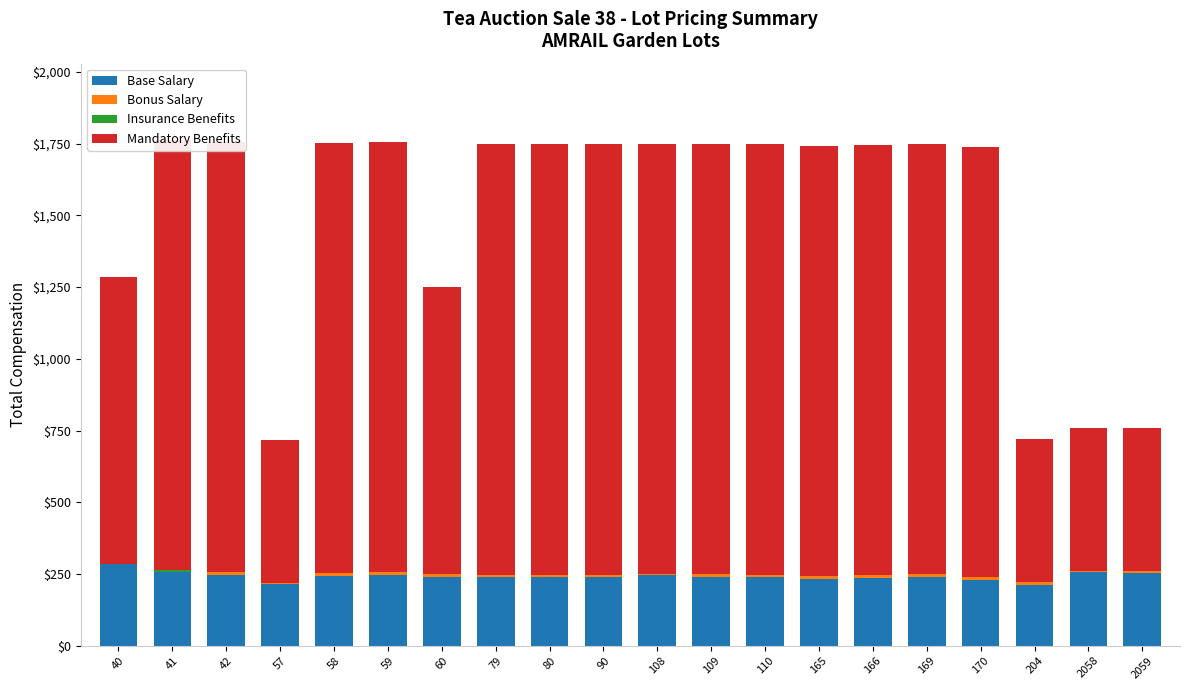

Reading left to right, transcribe all the data shown in this chart.

Base Salary: 286	256	248	215	242	248	240	240	240	240	245	240	240	233	236	241	228	212	258	255
Bonus Salary: 0	0	10	3	10	10	10	8	8	8	5	10	8	10	10	10	10	10	2	5
Insurance Benefits: 0	9	0	0	0	0	0	0	0	0	0	0	0	0	0	0	0	0	0	0
Mandatory Benefits: 999	1499	1499	499	1499	1499	999	1499	1499	1499	1499	1499	1499	1499	1499	1499	1499	499	499	499